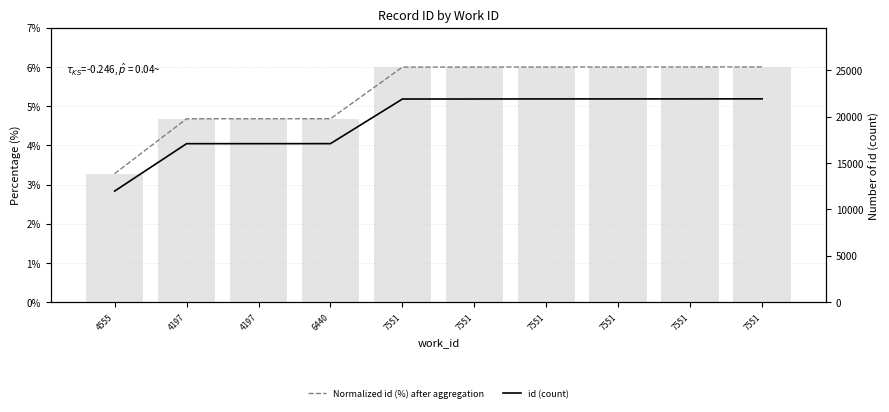

At which label does Normalized id (%) first exceed 5?

7551